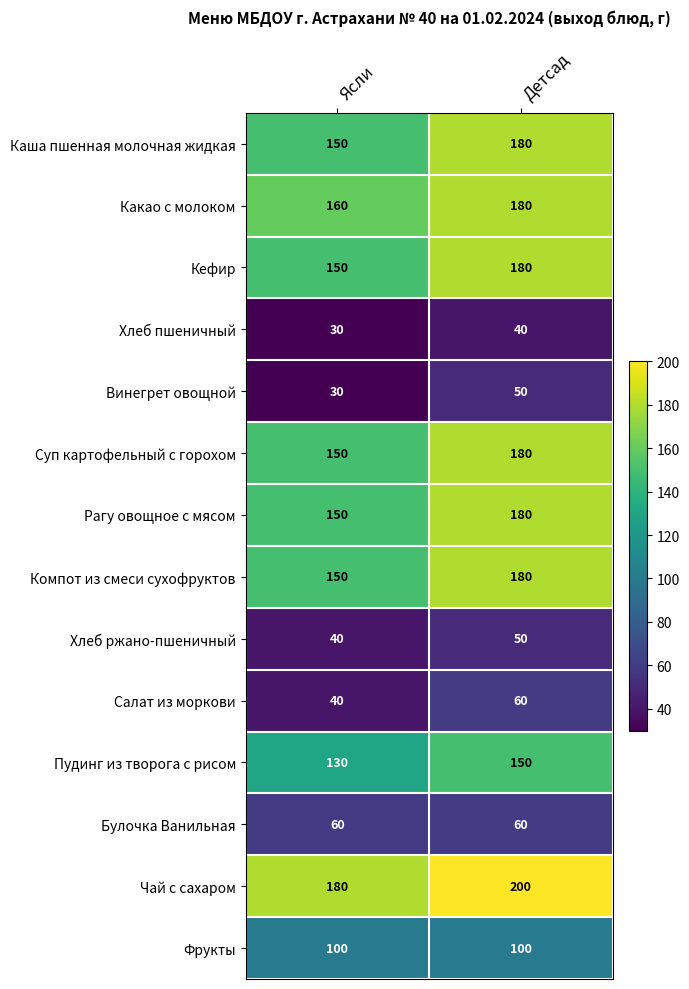

The Булочка Ванильная series shows 60 at Детсад. True or false?

True